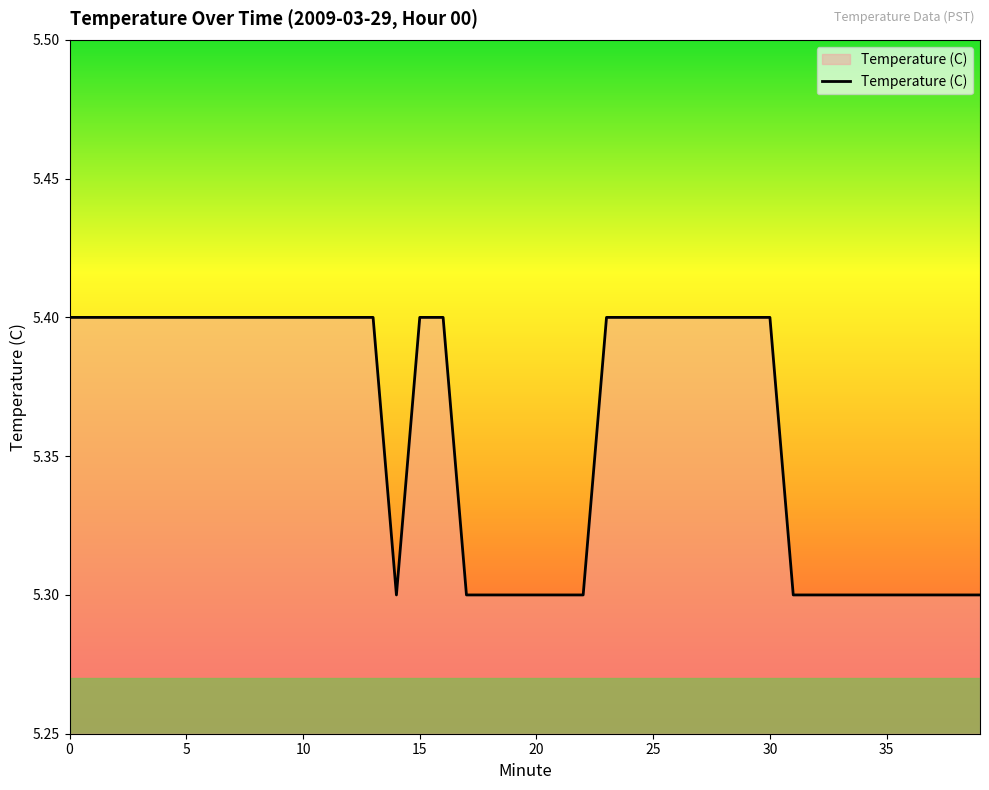

What is the average value?

5.4